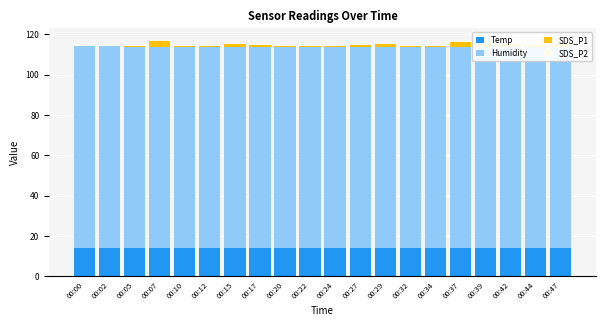

What is the total value across all series at 00:12?

114.3